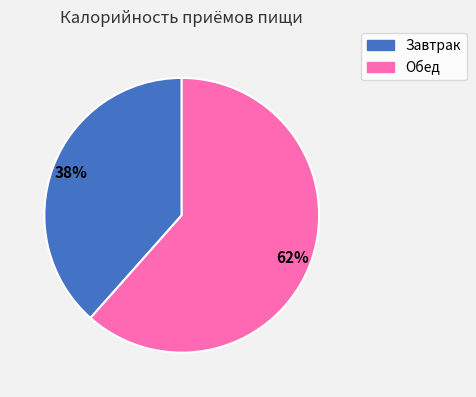

What is the smallest slice in the pie chart?

Завтрак